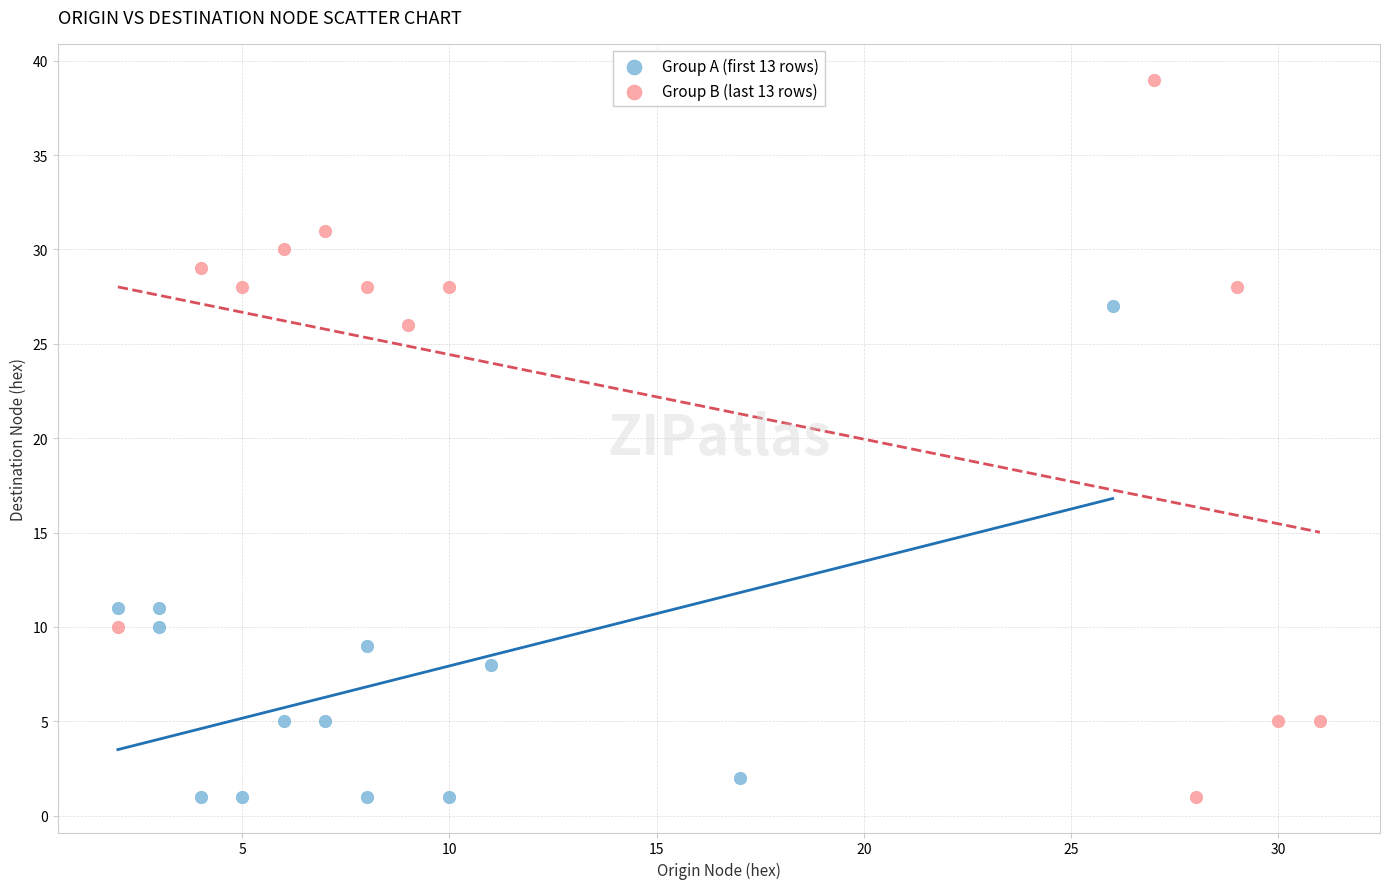

Which series has the widest spread of Y values?

Group B (last 13 rows)